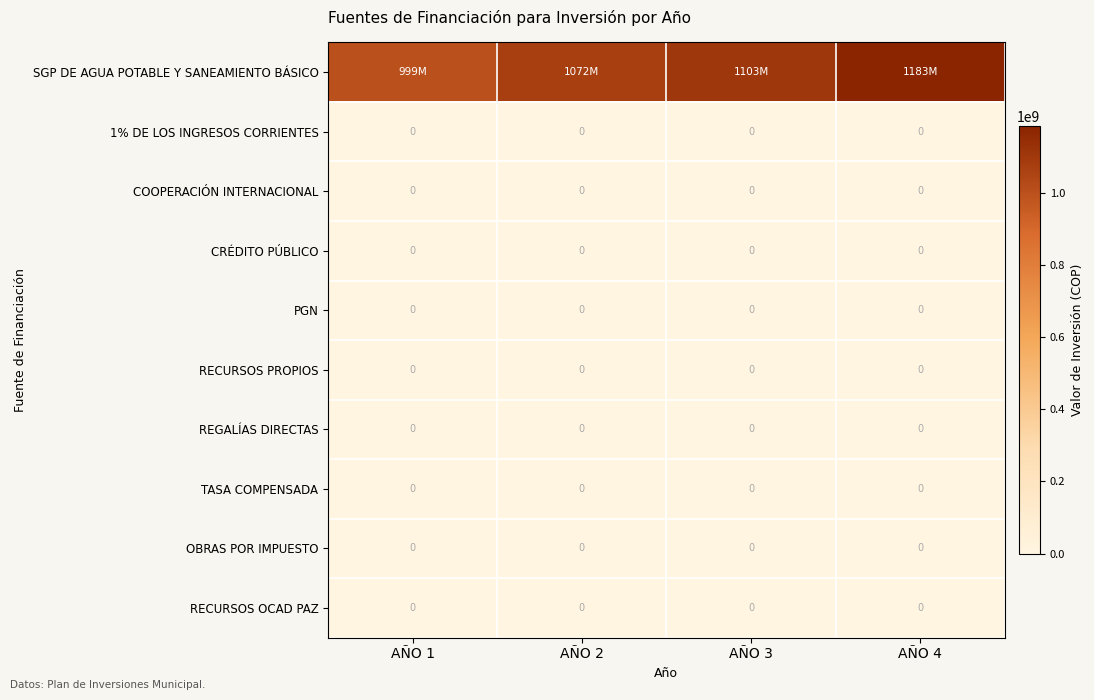

Is it true that PGN equals 0 at AÑO 1?

True